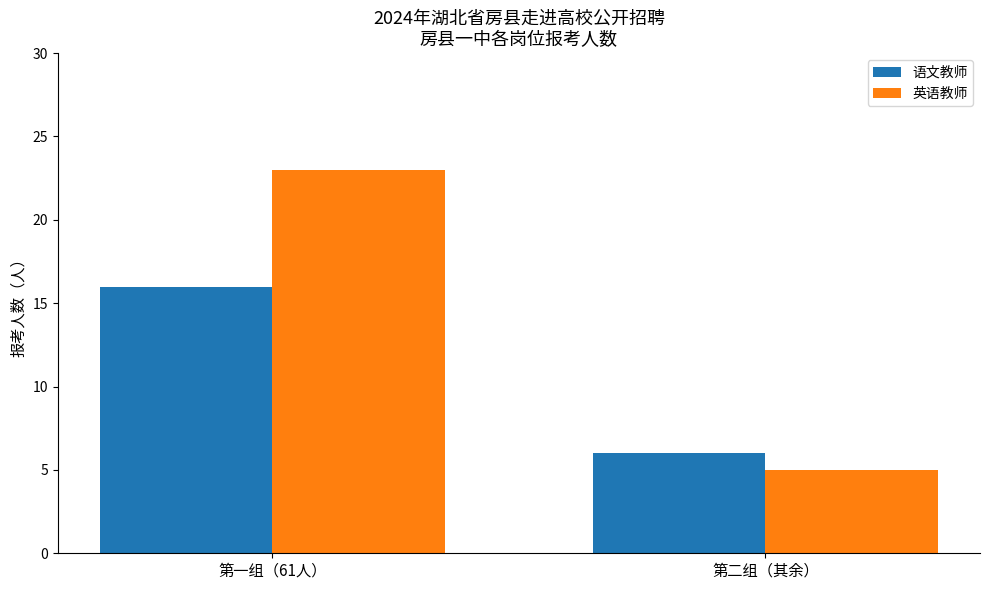

At how many categories does at least one series exceed 13?

1